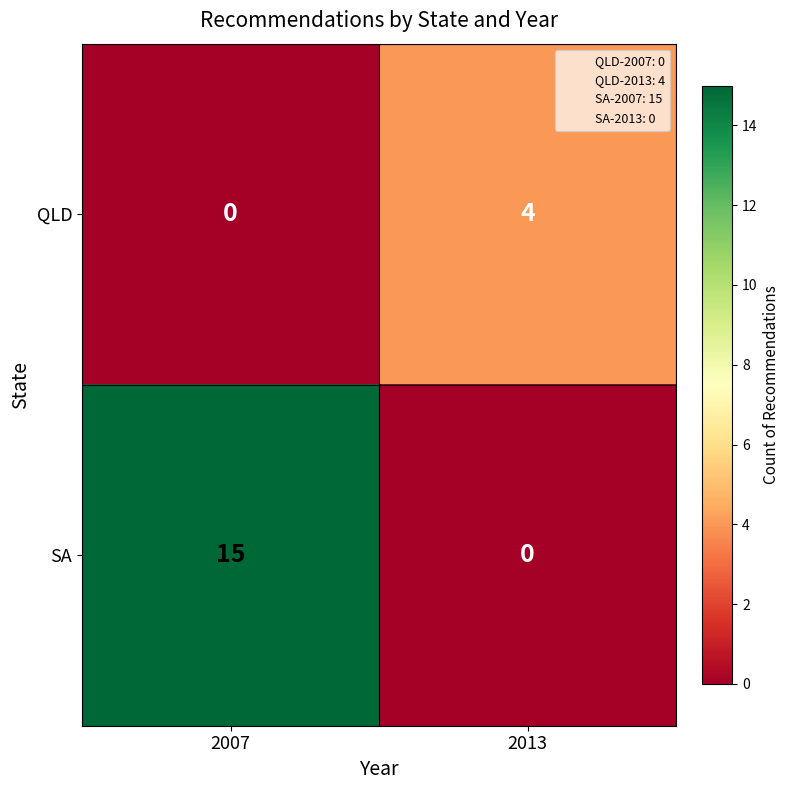

What is the greatest value displayed?

15